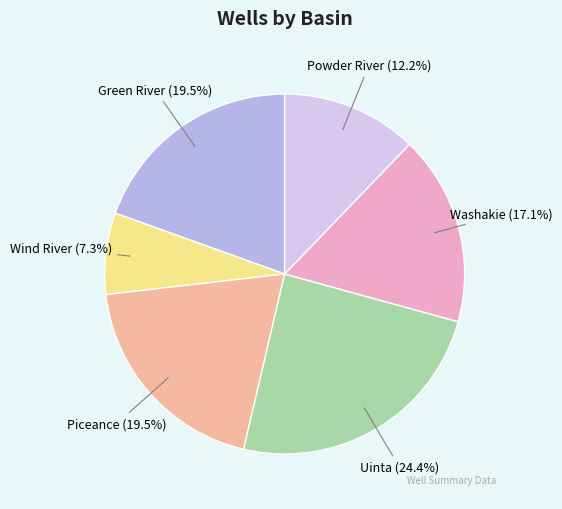

Which category has the biggest portion of the pie?

Uinta